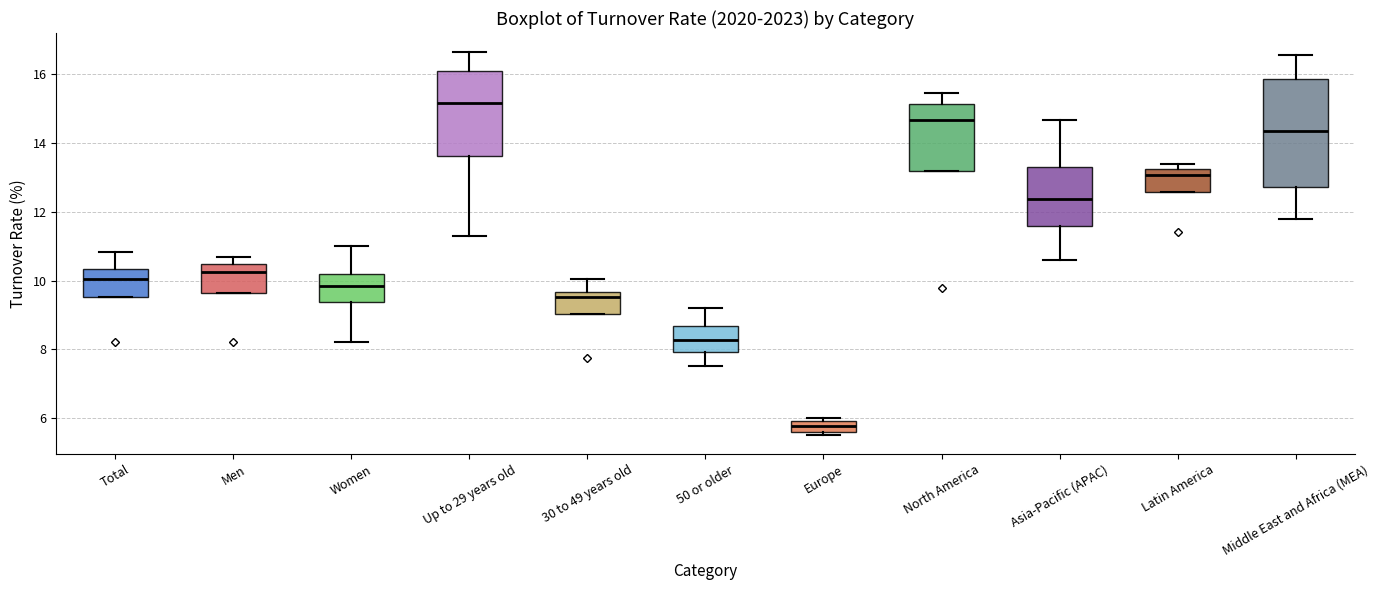

Where does the median line of the box for Total sit on the y-axis? The values are not printed on the chart, so give them approximately, as read against the axis.

10.0